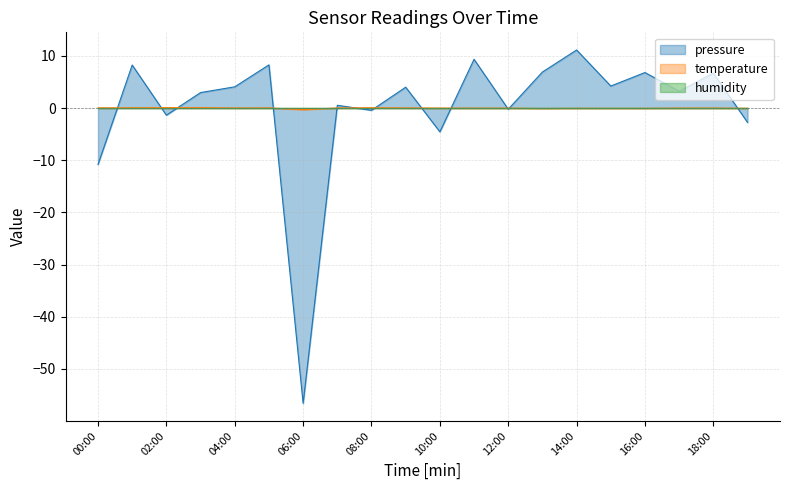

What is the difference between the pressure values at 08:00 and 14:00?

11.6